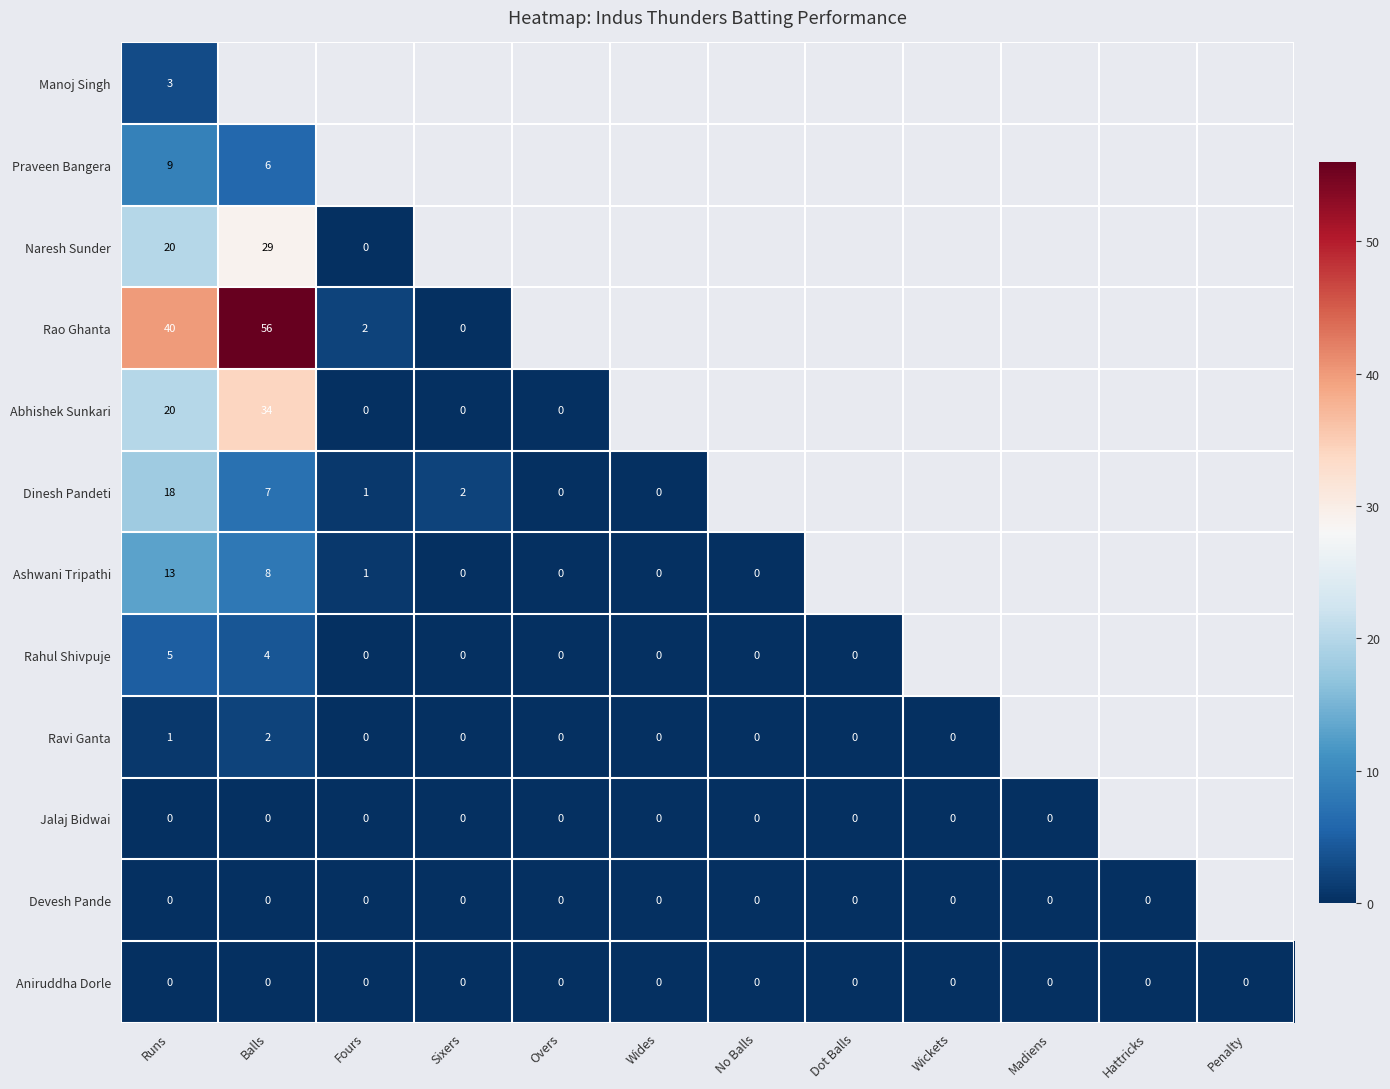

True or false: Ashwani Tripathi has a value of 2 at Balls.

False